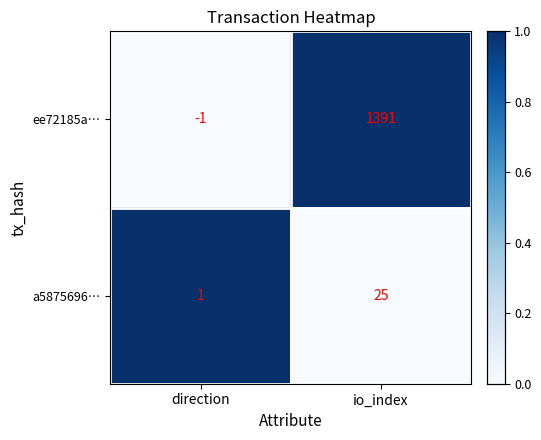

Rank the series by their maximum value, from lowest to highest.

a5875696…, ee72185a…